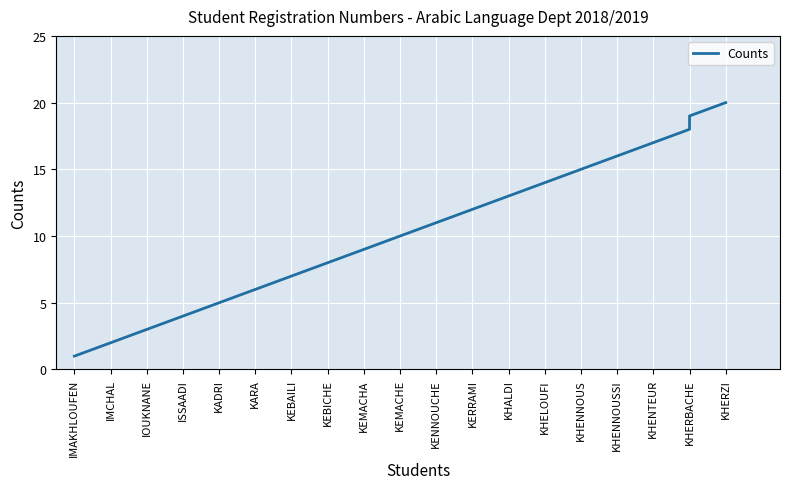

Read the value at KEMACHA.

9